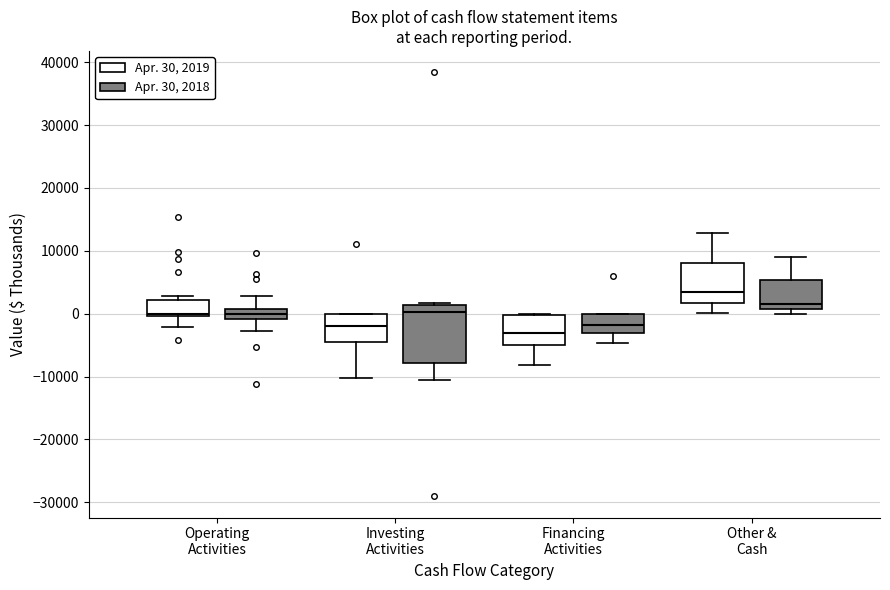

Which box is the tallest, from its lower edge to its upper edge?

Investing Activities (Apr. 30, 2018)